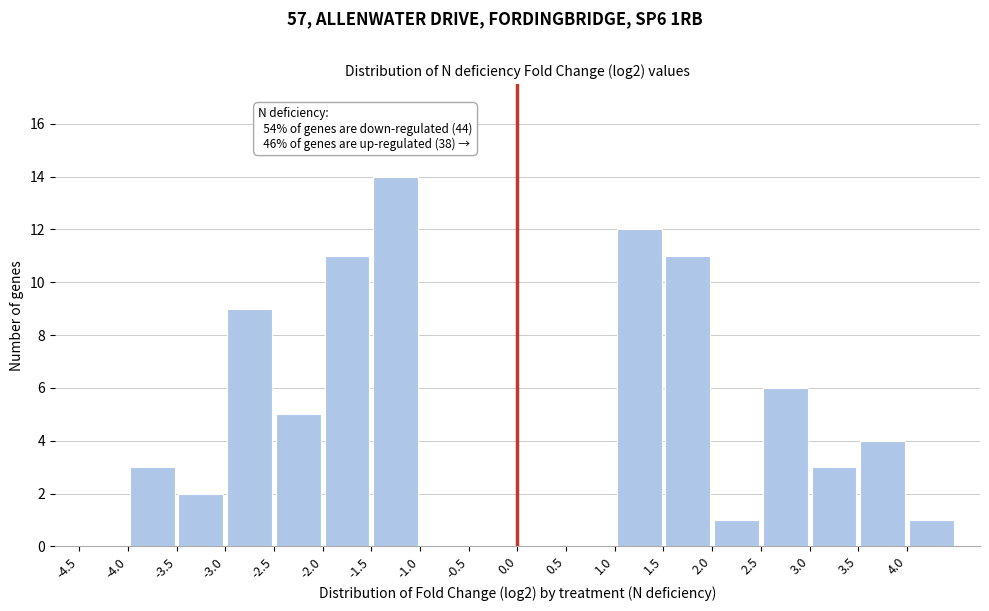

Which range on the x-axis has the tallest bar?

-1.5 to -1.0